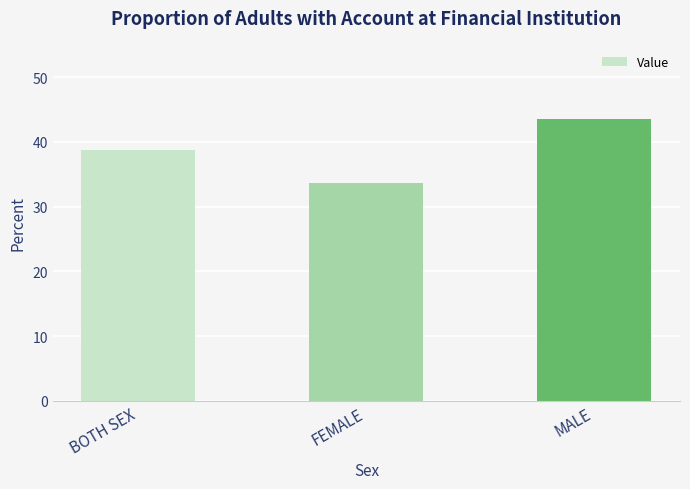

Reading left to right, extract all data points from this chart.

BOTH SEX=38.7	FEMALE=33.7	MALE=43.6